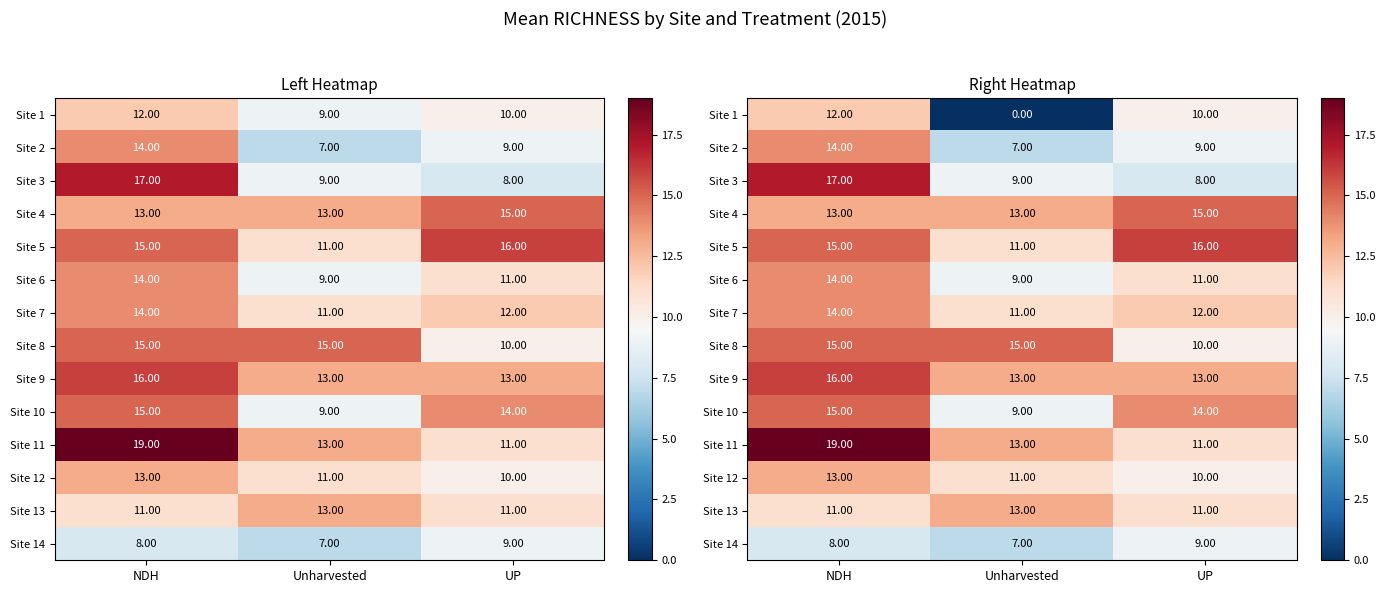

What is the average value of the Site 11 series?

14